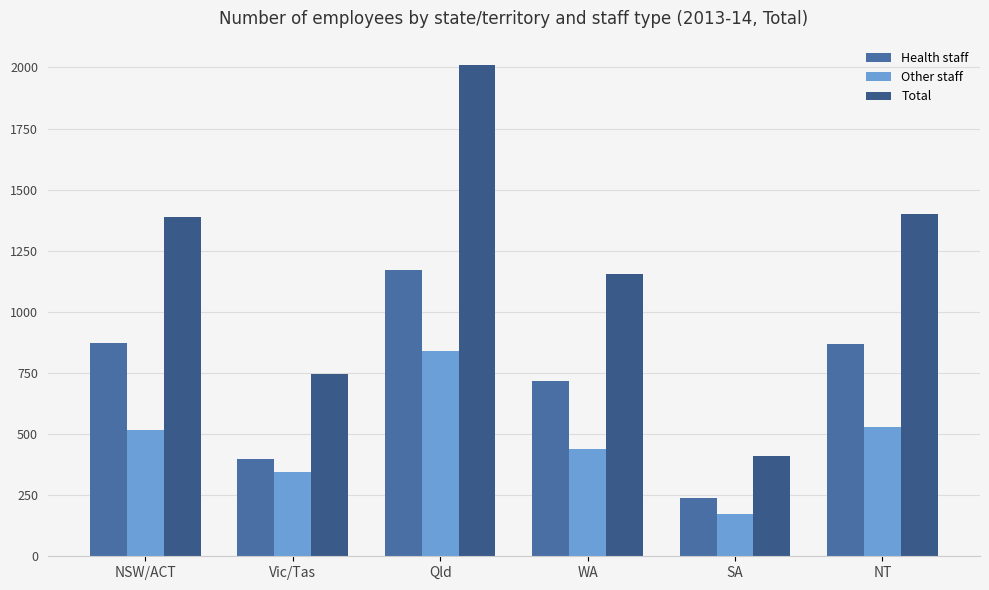

Which series changed the most between Vic/Tas and Qld?

Total